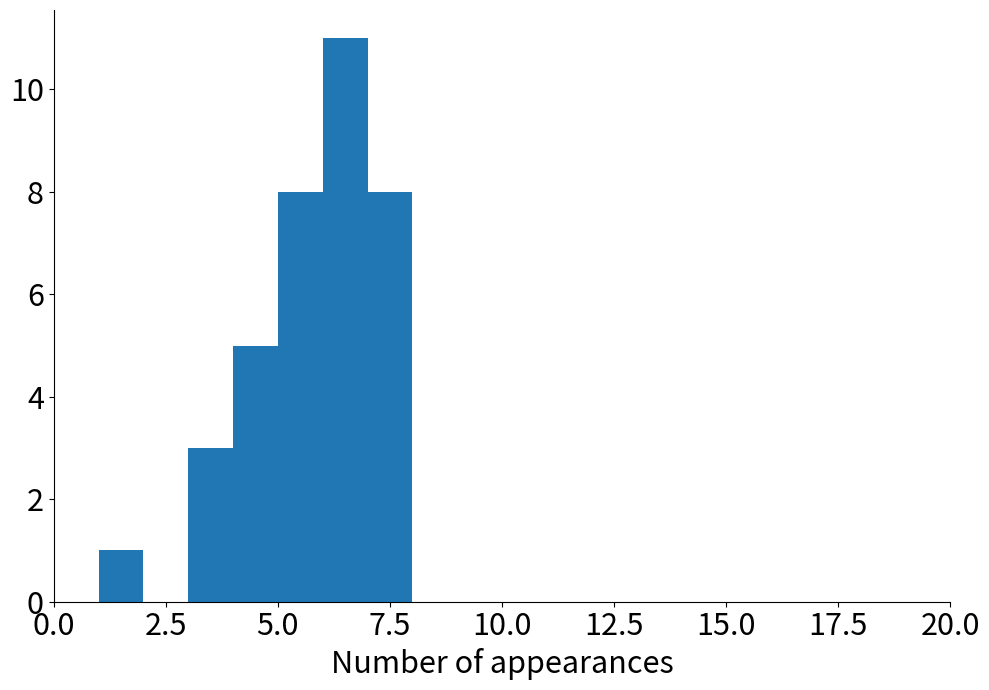

Around what value on the x-axis is the tallest bar? Give the approximate position of its centre, as read against the axis.

6.5